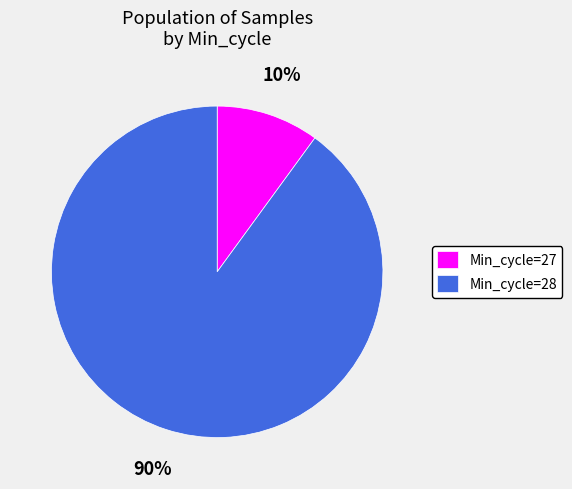

The Min_cycle=27 slice represents 19% of the pie. True or false?

False